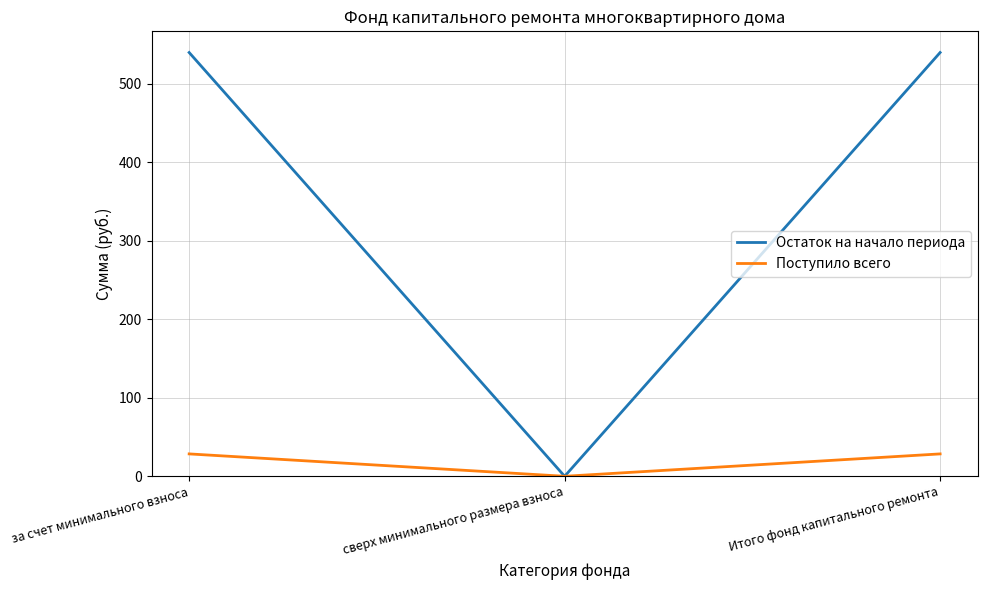

How many positive values does the Остаток на начало периода series have?

2